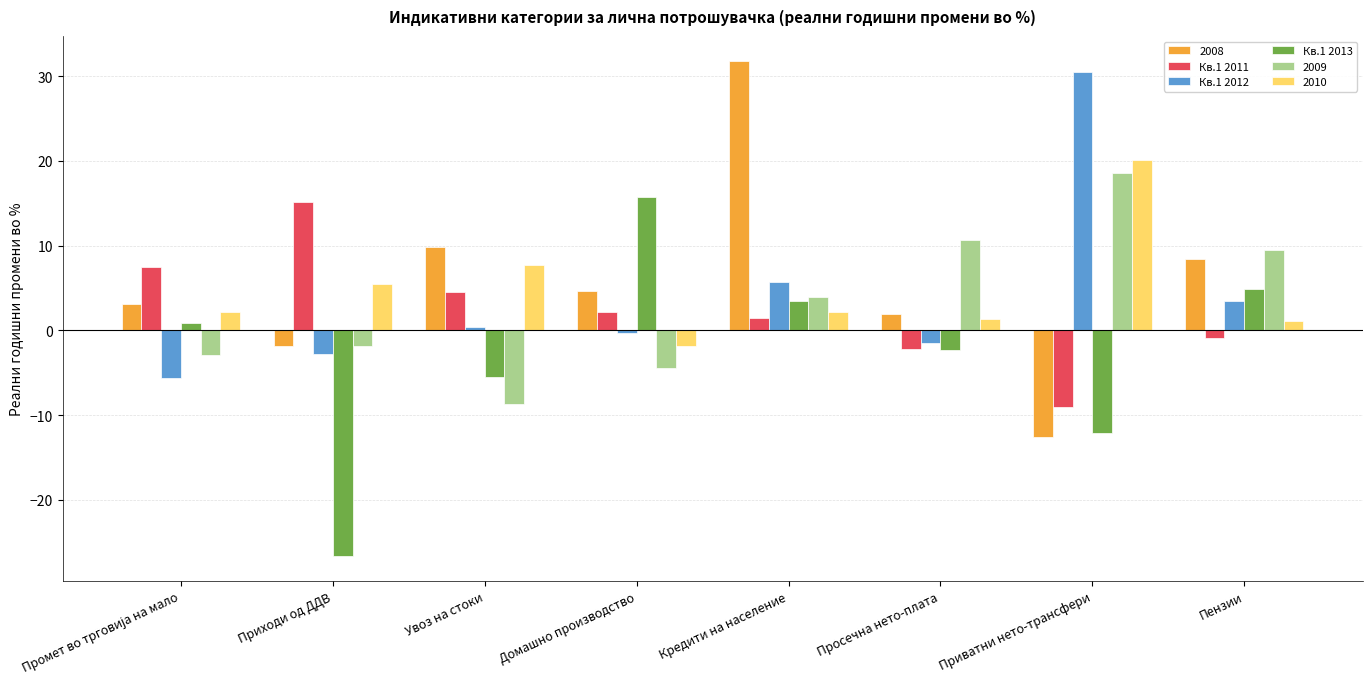

The Кв.1 2013 series shows 3.5 at Кредити на население. True or false?

True